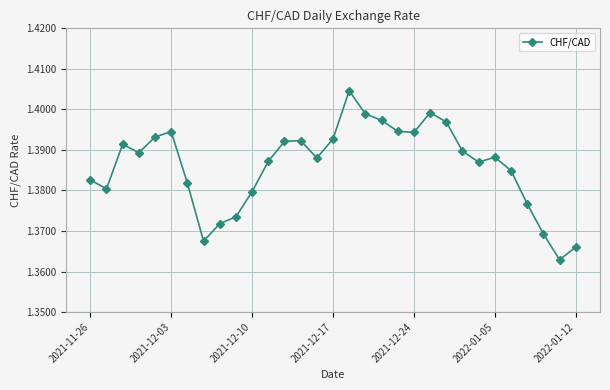

What is the sum of all values?

43.0